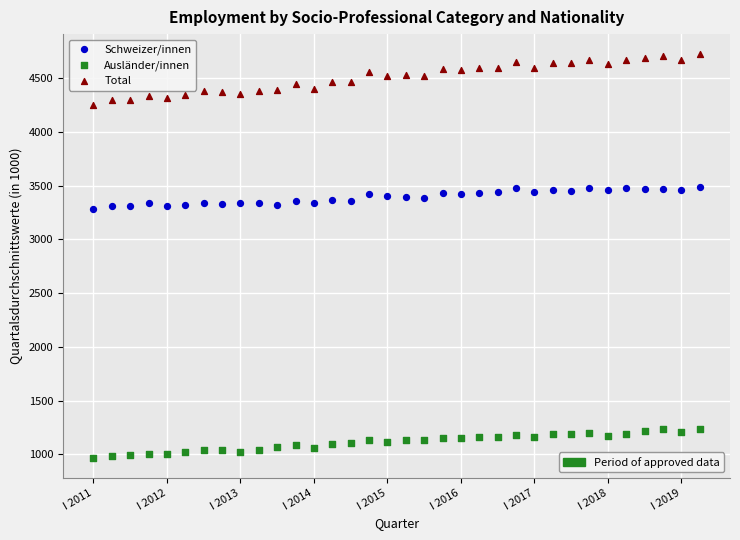

Across all data points, what is the range of Y values (max minus min)?

3754.9